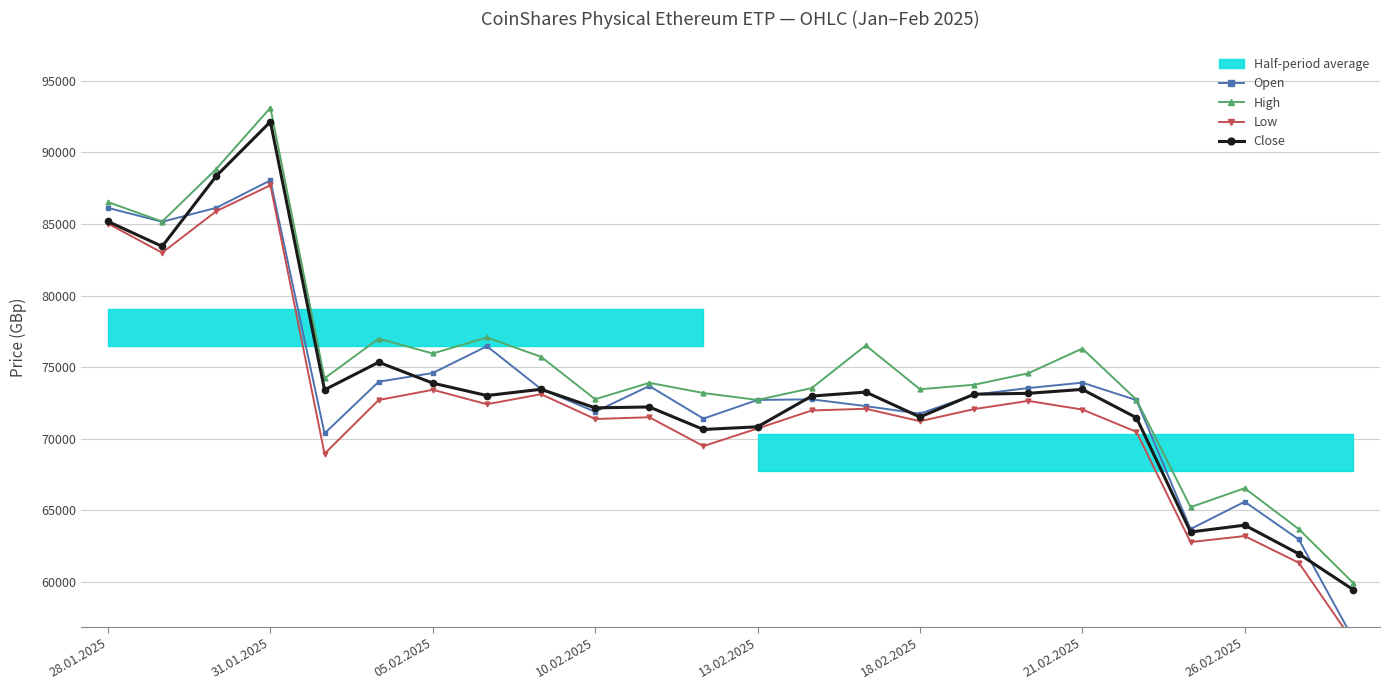

What is the minimum value for High?

59937